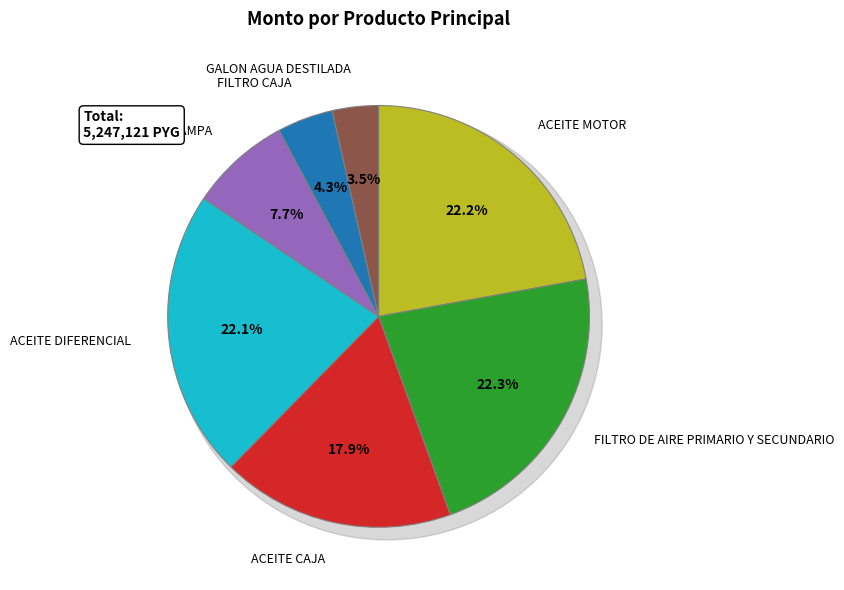

Count the number of slices in the pie.

7